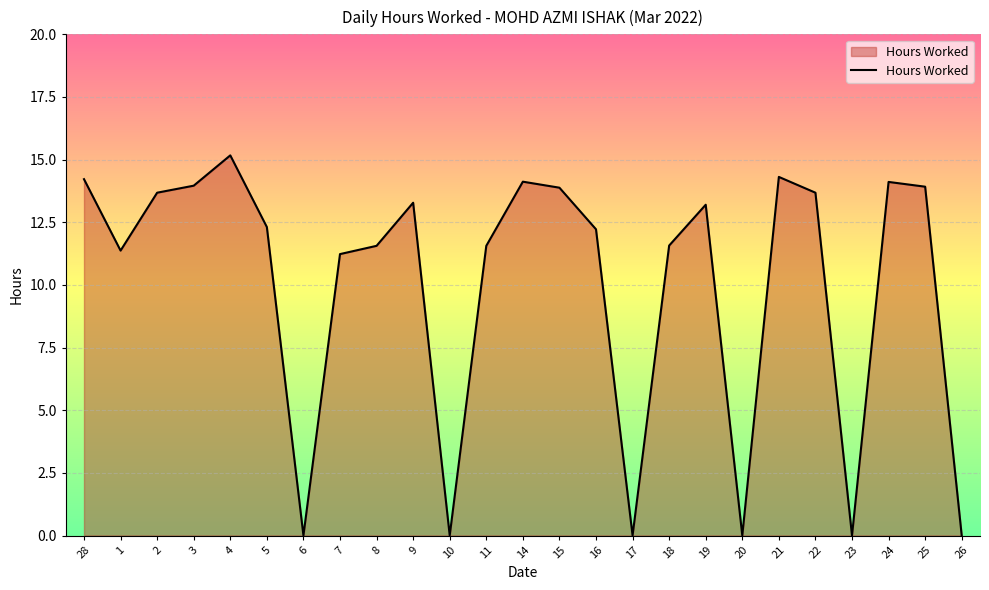

The chart shows a value of 11.4 at 1. True or false?

True